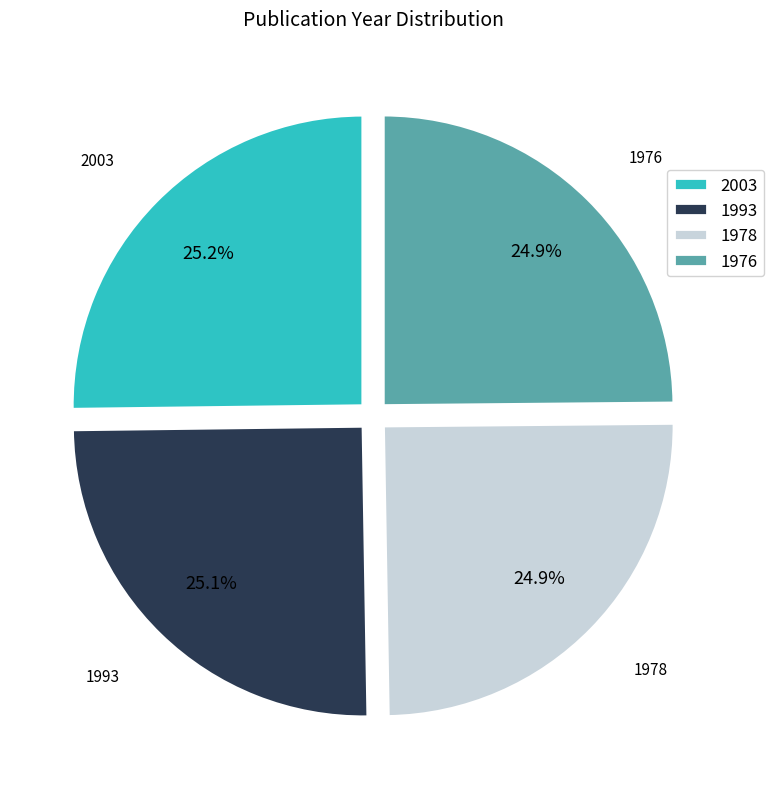

How much of the chart is everything except 2003?

74.8%